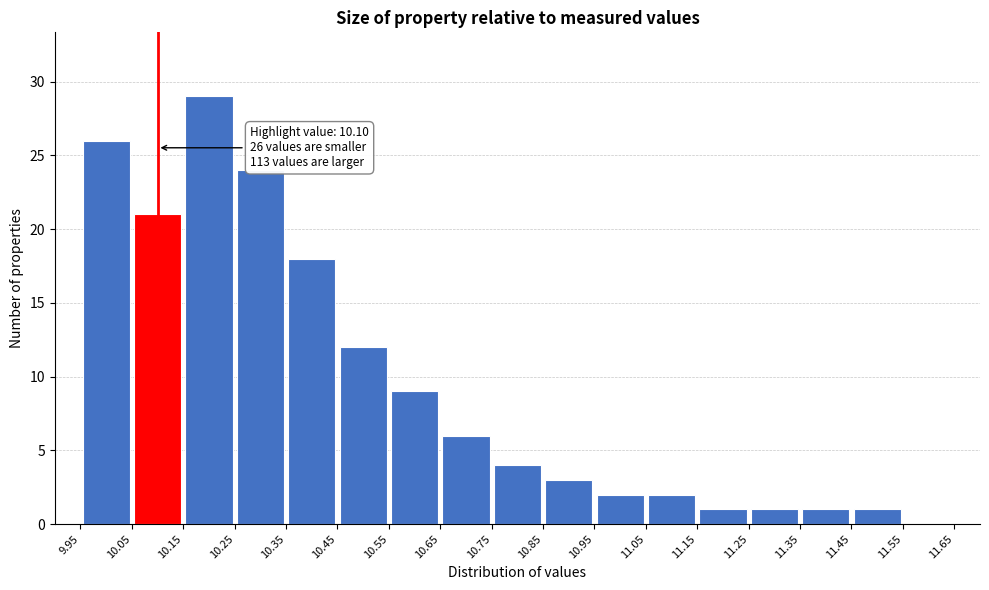

Which range on the x-axis has the tallest bar?

10.15 to 10.25